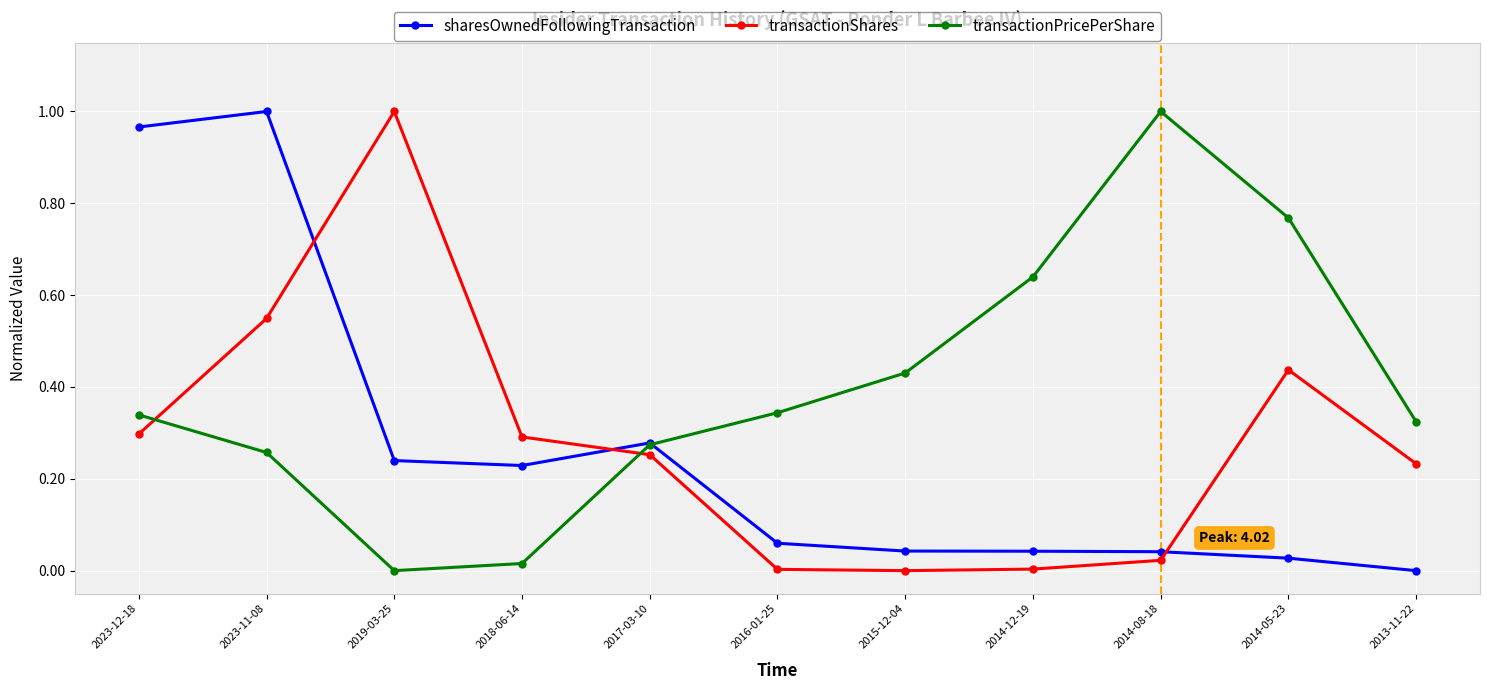

Which category has the highest value in the transactionPricePerShare series?

2014-08-18